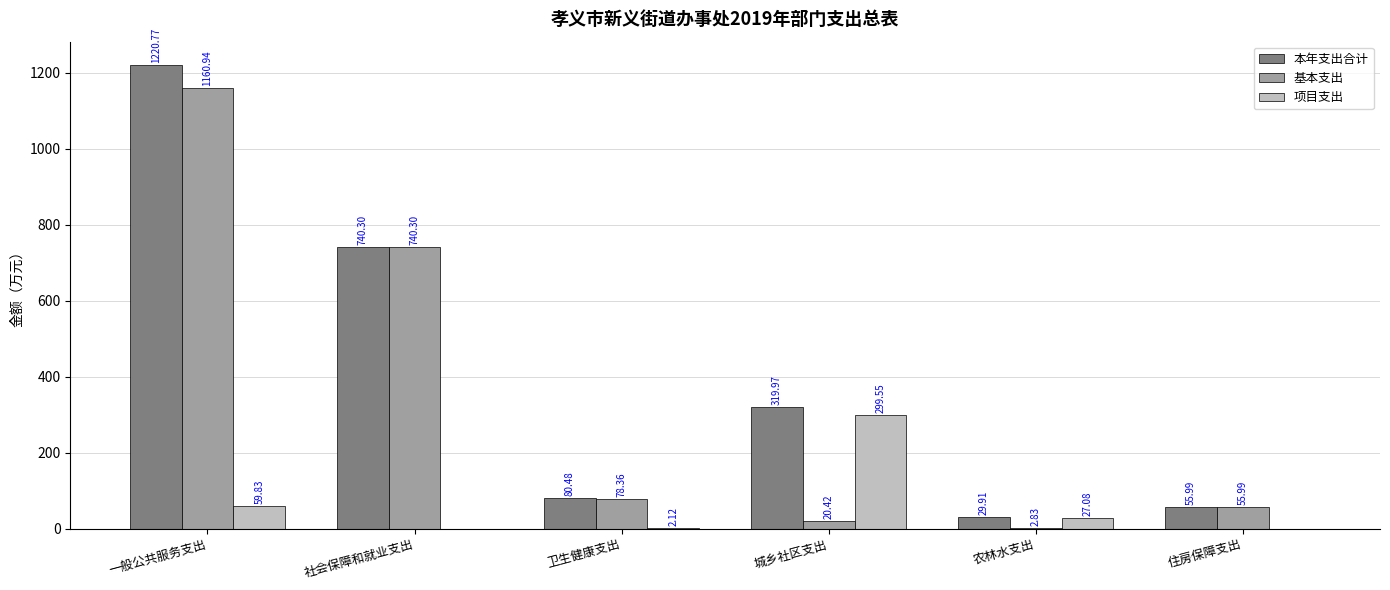

What is the highest value of the 基本支出 series?

1160.9